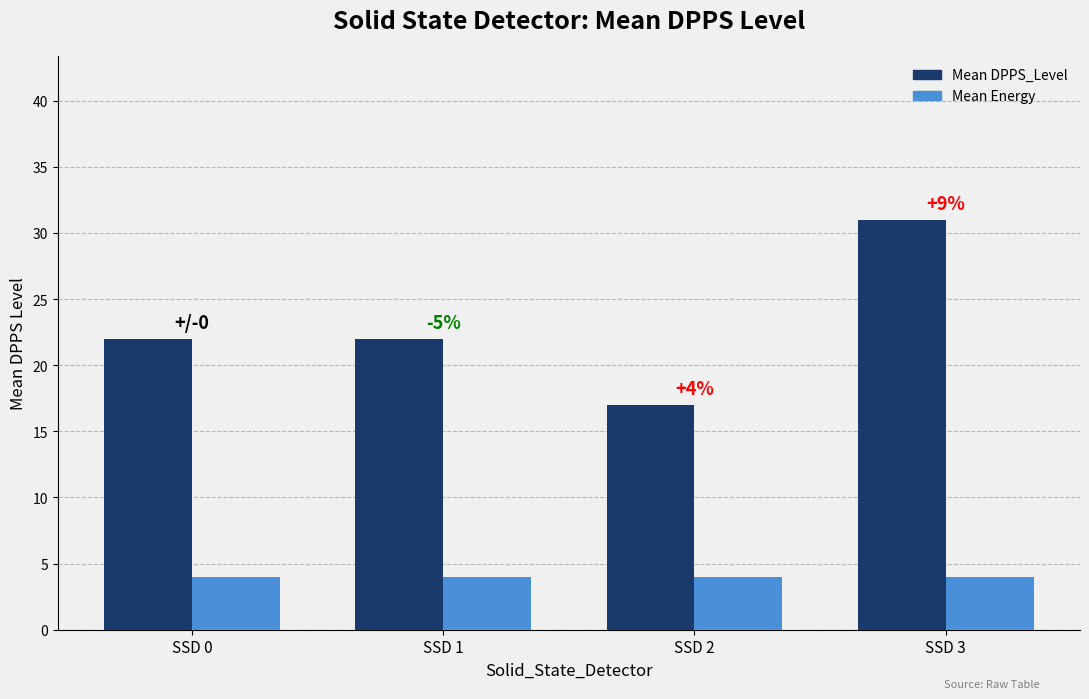

What is the spread (max minus min) of values at SSD 0?

18